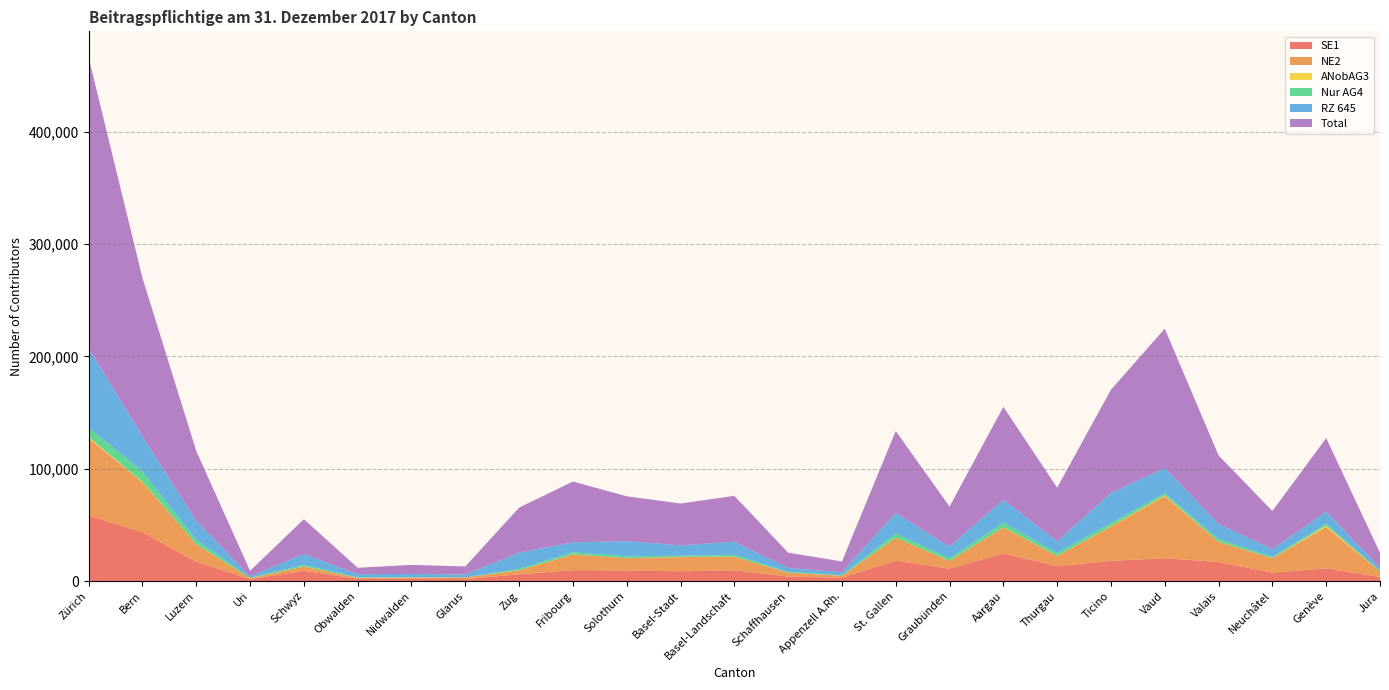

Reading left to right, transcribe all the data shown in this chart.

SE1: Zürich=58304	Bern=43487	Luzern=17198	Uri=1676	Schwyz=9281	Obwalden=2011	Nidwalden=2085	Glarus=1820	Zug=6065	Fribourg=9761	Solothurn=9489	Basel-Stadt=8743	Basel-Landschaft=9649	Schaffhausen=4049	Appenzell A.Rh.=2988	St. Gallen=18228	Graubünden=11070	Aargau=24734	Thurgau=13238	Ticino=18053	Vaud=20424	Valais=16937	Neuchâtel=7516	Genève=11418	Jura=3617
NE2: Zürich=68982	Bern=44522	Luzern=15501	Uri=924	Schwyz=3639	Obwalden=932	Nidwalden=1098	Glarus=1442	Zug=3496	Fribourg=13940	Solothurn=10897	Basel-Stadt=12626	Basel-Landschaft=11994	Schaffhausen=3463	Appenzell A.Rh.=1806	St. Gallen=20303	Graubünden=6883	Aargau=22989	Thurgau=9102	Ticino=30560	Vaud=55253	Valais=17928	Neuchâtel=12873	Genève=36740	Jura=4788
ANobAG3: Zürich=904	Bern=396	Luzern=120	Uri=6	Schwyz=93	Obwalden=11	Nidwalden=10	Glarus=11	Zug=133	Fribourg=63	Solothurn=41	Basel-Stadt=186	Basel-Landschaft=94	Schaffhausen=32	Appenzell A.Rh.=20	St. Gallen=168	Graubünden=35	Aargau=203	Thurgau=106	Ticino=254	Vaud=624	Valais=108	Neuchâtel=33	Genève=1150	Jura=7
Nur AG4: Zürich=8524	Bern=9102	Luzern=3895	Uri=358	Schwyz=1480	Obwalden=428	Nidwalden=397	Glarus=0	Zug=1199	Fribourg=1925	Solothurn=1635	Basel-Stadt=1082	Basel-Landschaft=1639	Schaffhausen=640	Appenzell A.Rh.=513	St. Gallen=3566	Graubünden=2316	Aargau=4079	Thurgau=2589	Ticino=2823	Vaud=2056	Valais=2336	Neuchâtel=1239	Genève=1702	Jura=780
RZ 645: Zürich=70628	Bern=31434	Luzern=16987	Uri=1257	Schwyz=9666	Obwalden=2767	Nidwalden=2791	Glarus=2587	Zug=14445	Fribourg=8829	Solothurn=13489	Basel-Stadt=9184	Basel-Landschaft=11768	Schaffhausen=3534	Appenzell A.Rh.=2572	St. Gallen=18450	Graubünden=10337	Aargau=20581	Thurgau=10343	Ticino=26843	Vaud=22407	Valais=13577	Neuchâtel=6803	Genève=10904	Jura=2618
Total: Zürich=258776	Bern=140871	Luzern=62093	Uri=4931	Schwyz=30963	Obwalden=5721	Nidwalden=8053	Glarus=7174	Zug=40071	Fribourg=54096	Solothurn=39964	Basel-Stadt=37237	Basel-Landschaft=40745	Schaffhausen=13622	Appenzell A.Rh.=9548	St. Gallen=72929	Graubünden=35687	Aargau=82564	Thurgau=47813	Ticino=91839	Vaud=123982	Valais=60977	Neuchâtel=33933	Genève=65390	Jura=13395